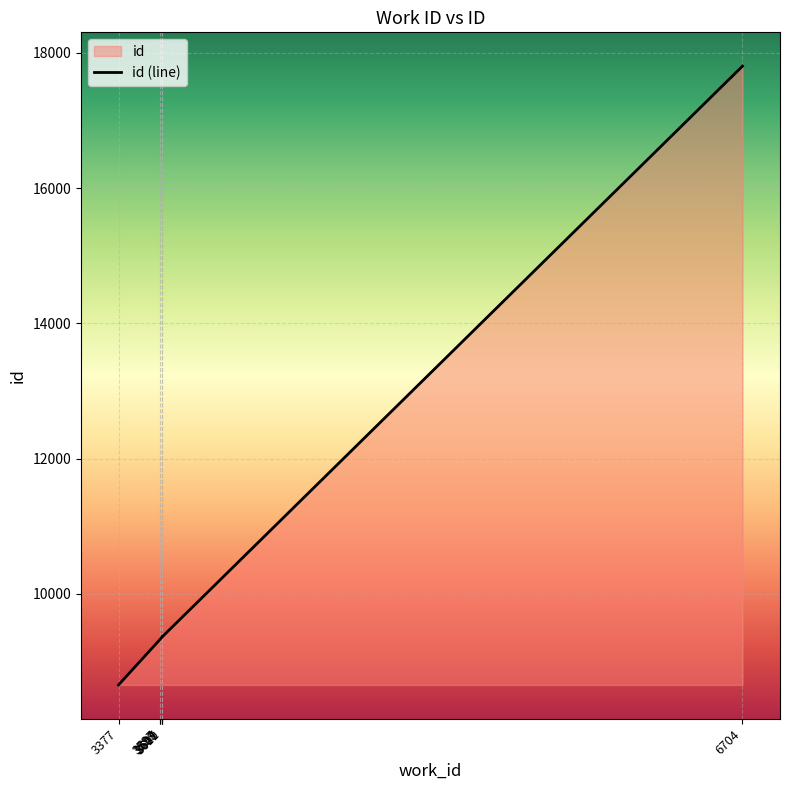

What is the minimum value shown in the chart?

8654